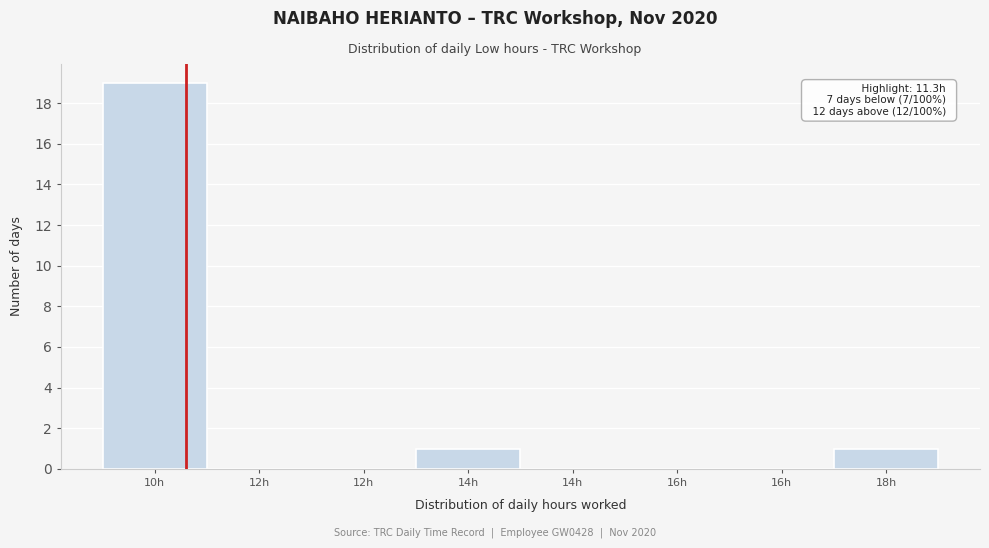

How many distinct data groups are displayed?

1